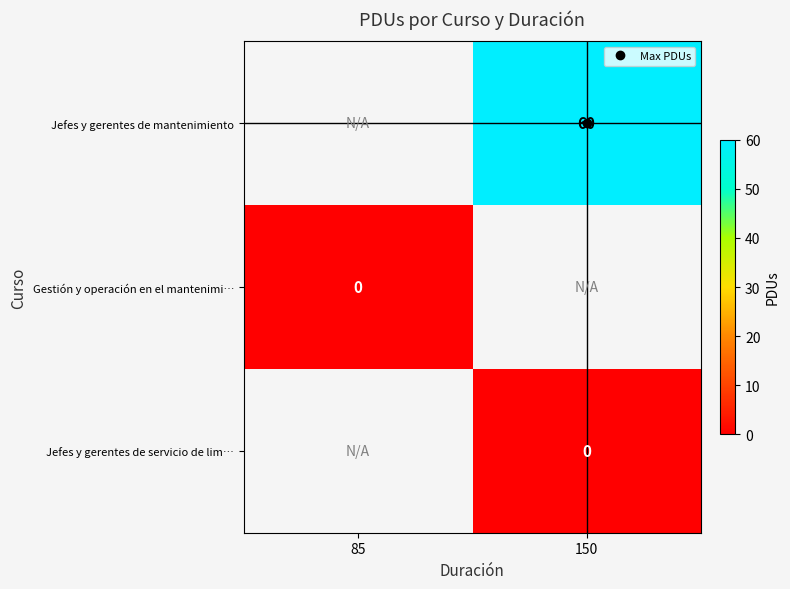

True or false: Jefes y gerentes de mantenimiento has a value of 60.0 at 150.

True